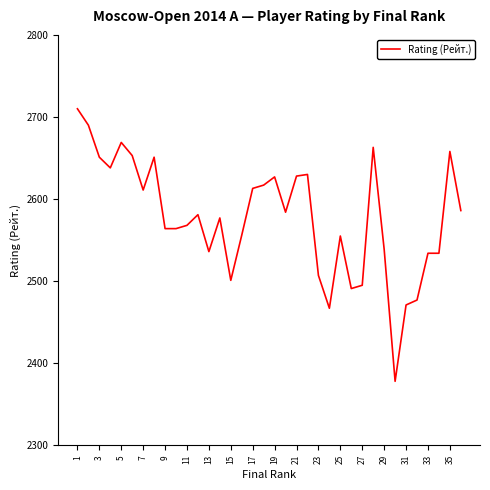

Count the number of data series in this chart.

1